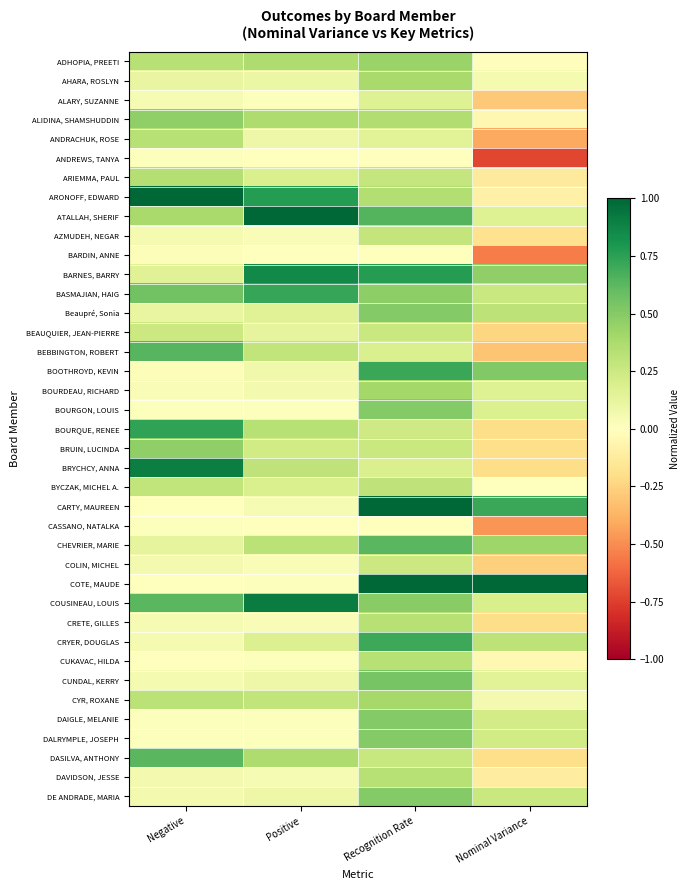

Reading left to right, list all the values displayed in this chart.

ADHOPIA, PREETI: Negative=0.3	Positive=0.4	Recognition Rate=0.4	Nominal Variance=-0.0
AHARA, ROSLYN: Negative=0.1	Positive=0.1	Recognition Rate=0.4	Nominal Variance=0.0
ALARY, SUZANNE: Negative=0.0	Positive=0.0	Recognition Rate=0.2	Nominal Variance=-0.3
ALIDINA, SHAMSHUDDIN: Negative=0.5	Positive=0.4	Recognition Rate=0.4	Nominal Variance=-0.1
ANDRACHUK, ROSE: Negative=0.3	Positive=0.1	Recognition Rate=0.1	Nominal Variance=-0.4
ANDREWS, TANYA: Negative=0.0	Positive=0.0	Recognition Rate=0.0	Nominal Variance=-0.7
ARIEMMA, PAUL: Negative=0.3	Positive=0.2	Recognition Rate=0.3	Nominal Variance=-0.1
ARONOFF, EDWARD: Negative=1.0	Positive=0.8	Recognition Rate=0.3	Nominal Variance=-0.1
ATALLAH, SHERIF: Negative=0.4	Positive=1.0	Recognition Rate=0.6	Nominal Variance=0.2
AZMUDEH, NEGAR: Negative=0.1	Positive=0.0	Recognition Rate=0.3	Nominal Variance=-0.2
BARDIN, ANNE: Negative=0.0	Positive=0.0	Recognition Rate=0.0	Nominal Variance=-0.6
BARNES, BARRY: Negative=0.2	Positive=0.9	Recognition Rate=0.8	Nominal Variance=0.5
BASMAJIAN, HAIG: Negative=0.6	Positive=0.7	Recognition Rate=0.5	Nominal Variance=0.3
Beaupré, Sonia: Negative=0.1	Positive=0.2	Recognition Rate=0.5	Nominal Variance=0.3
BEAUQUIER, JEAN-PIERRE: Negative=0.3	Positive=0.1	Recognition Rate=0.3	Nominal Variance=-0.2
BEBBINGTON, ROBERT: Negative=0.6	Positive=0.3	Recognition Rate=0.2	Nominal Variance=-0.3
BOOTHROYD, KEVIN: Negative=0.0	Positive=0.1	Recognition Rate=0.7	Nominal Variance=0.5
BOURDEAU, RICHARD: Negative=0.0	Positive=0.1	Recognition Rate=0.4	Nominal Variance=0.2
BOURGON, LOUIS: Negative=0.0	Positive=0.0	Recognition Rate=0.5	Nominal Variance=0.2
BOURQUE, RENEE: Negative=0.7	Positive=0.3	Recognition Rate=0.2	Nominal Variance=-0.2
BRUIN, LUCINDA: Negative=0.5	Positive=0.2	Recognition Rate=0.3	Nominal Variance=-0.2
BRYCHCY, ANNA: Negative=0.9	Positive=0.3	Recognition Rate=0.2	Nominal Variance=-0.2
BYCZAK, MICHEL A.: Negative=0.3	Positive=0.2	Recognition Rate=0.3	Nominal Variance=-0.0
CARTY, MAUREEN: Negative=0.0	Positive=0.0	Recognition Rate=1.0	Nominal Variance=0.7
CASSANO, NATALKA: Negative=0.0	Positive=0.0	Recognition Rate=0.0	Nominal Variance=-0.5
CHEVRIER, MARIE: Negative=0.1	Positive=0.3	Recognition Rate=0.6	Nominal Variance=0.4
COLIN, MICHEL: Negative=0.1	Positive=0.0	Recognition Rate=0.2	Nominal Variance=-0.3
COTE, MAUDE: Negative=0.0	Positive=0.0	Recognition Rate=1.0	Nominal Variance=1.0
COUSINEAU, LOUIS: Negative=0.6	Positive=0.9	Recognition Rate=0.5	Nominal Variance=0.2
CRETE, GILLES: Negative=0.0	Positive=0.0	Recognition Rate=0.3	Nominal Variance=-0.2
CRYER, DOUGLAS: Negative=0.1	Positive=0.2	Recognition Rate=0.7	Nominal Variance=0.3
CUKAVAC, HILDA: Negative=0.0	Positive=0.0	Recognition Rate=0.3	Nominal Variance=-0.0
CUNDAL, KERRY: Negative=0.1	Positive=0.1	Recognition Rate=0.5	Nominal Variance=0.2
CYR, ROXANE: Negative=0.3	Positive=0.3	Recognition Rate=0.4	Nominal Variance=0.1
DAIGLE, MELANIE: Negative=0.0	Positive=0.0	Recognition Rate=0.5	Nominal Variance=0.2
DALRYMPLE, JOSEPH: Negative=0.0	Positive=0.0	Recognition Rate=0.5	Nominal Variance=0.2
DASILVA, ANTHONY: Negative=0.6	Positive=0.4	Recognition Rate=0.3	Nominal Variance=-0.2
DAVIDSON, JESSE: Negative=0.1	Positive=0.0	Recognition Rate=0.3	Nominal Variance=-0.1
DE ANDRADE, MARIA: Negative=0.1	Positive=0.1	Recognition Rate=0.5	Nominal Variance=0.3